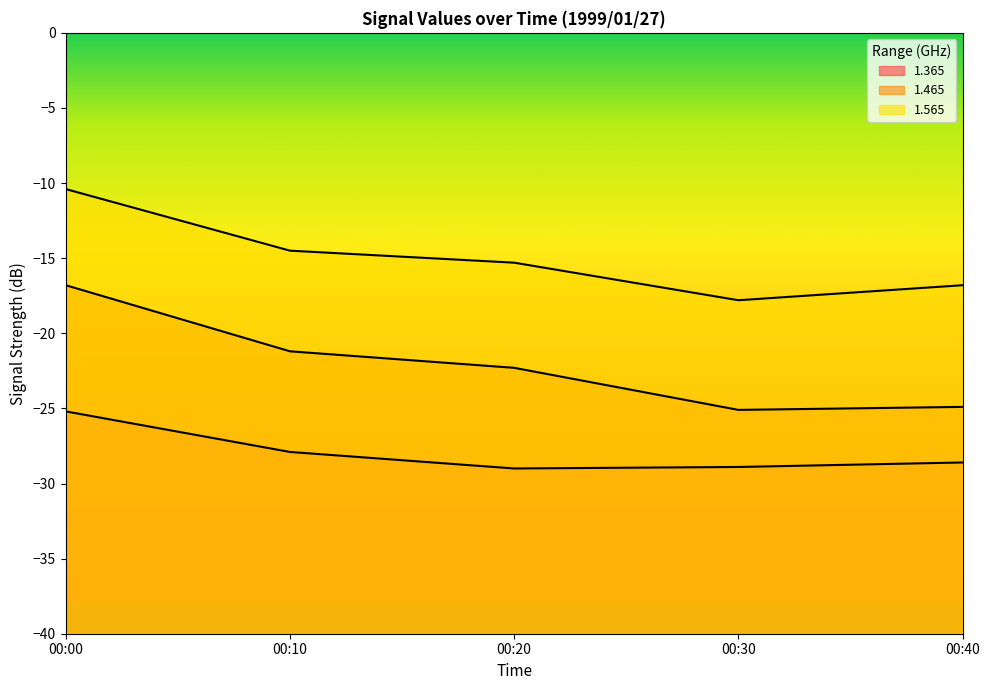

Between 00:30 and 00:40, which series saw the biggest shift?

1.565